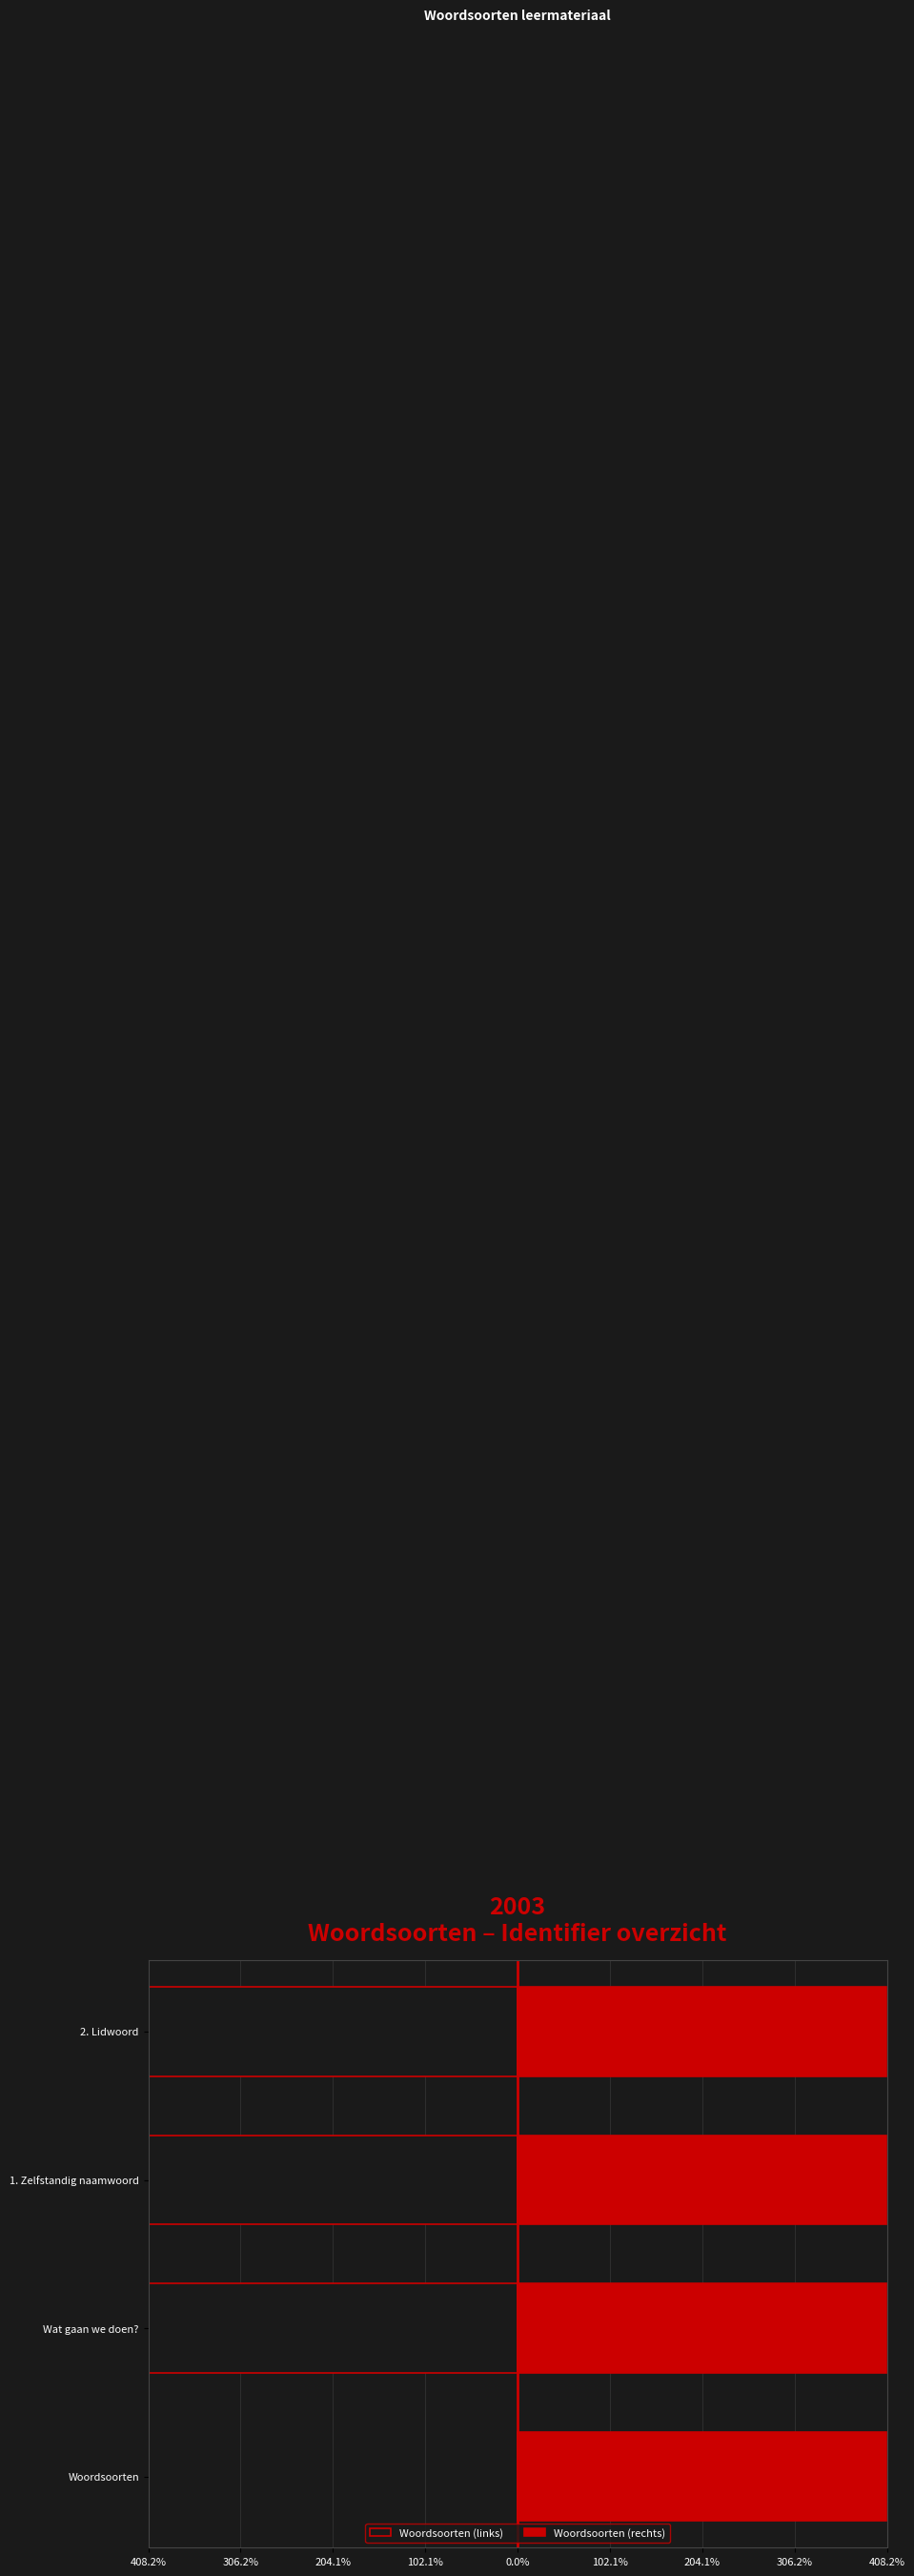

What is the value of the Woordsoorten (links) bar at the 3rd from the left?

-407.3